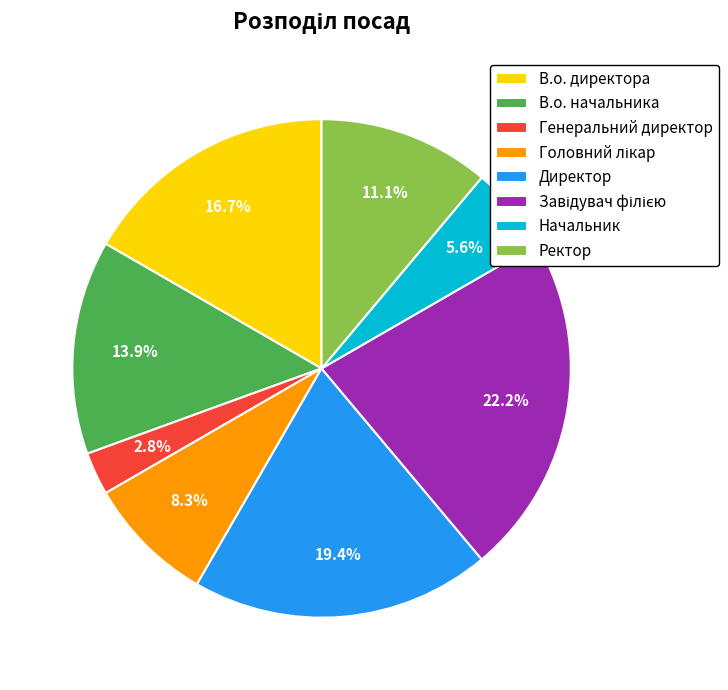

Which slice is the smallest?

Генеральний директор